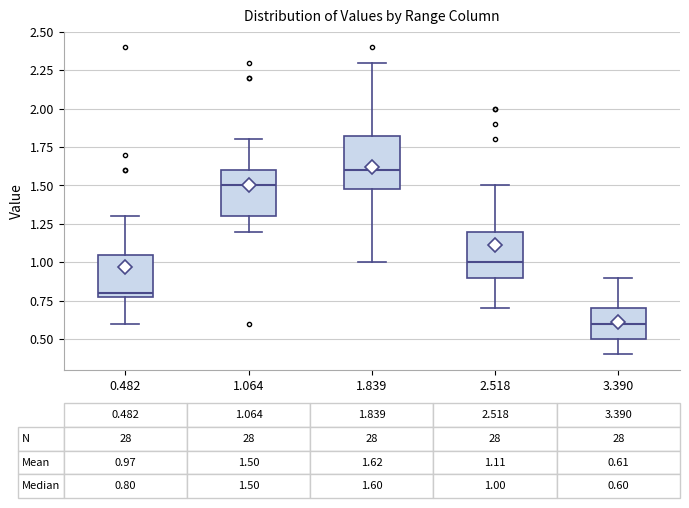

Which box has the lowest median line?

3.390